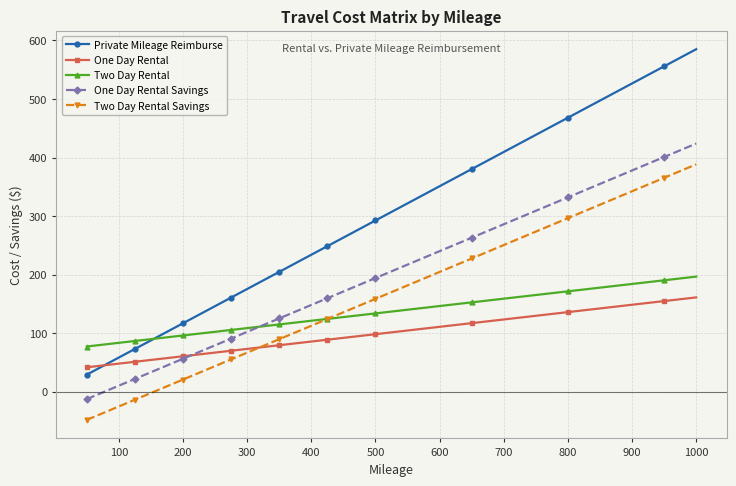

What is the maximum value for Private Mileage Reimburse?

585.0